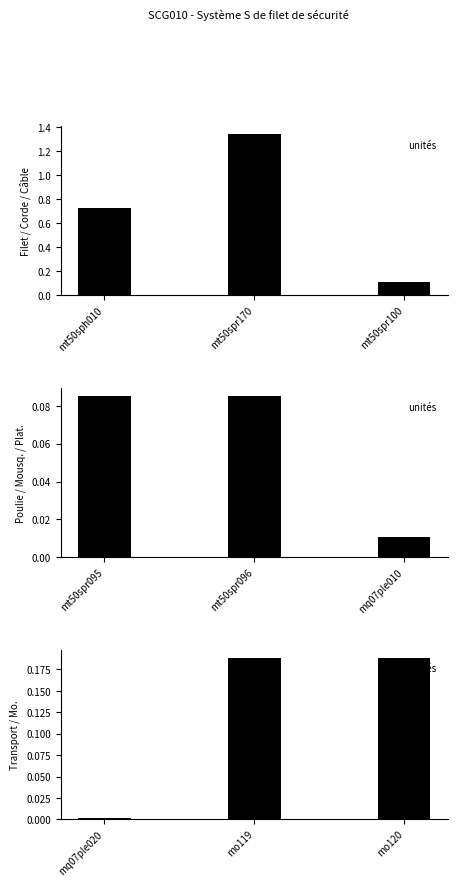

At which category does the chart reach its peak across all series?

mo119